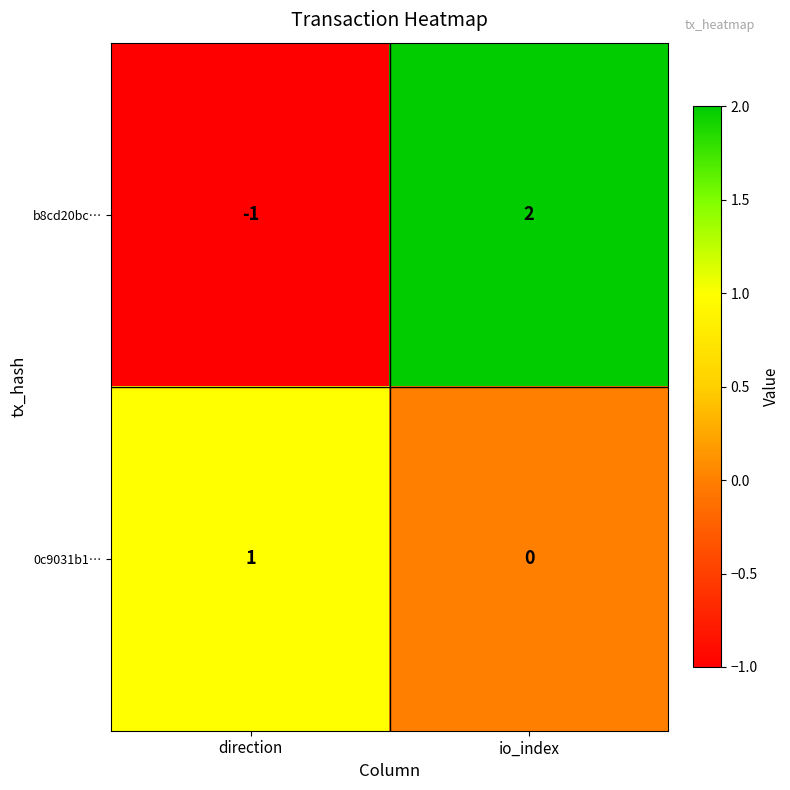

What is the difference between the highest and lowest values at direction?

2